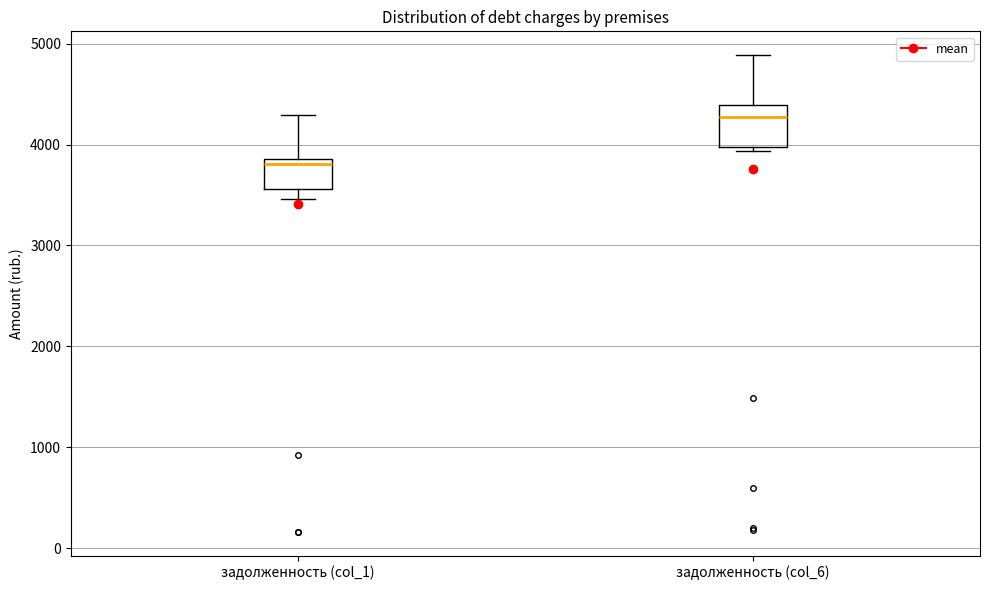

Which box's median line is the highest?

задолженность (col_6)